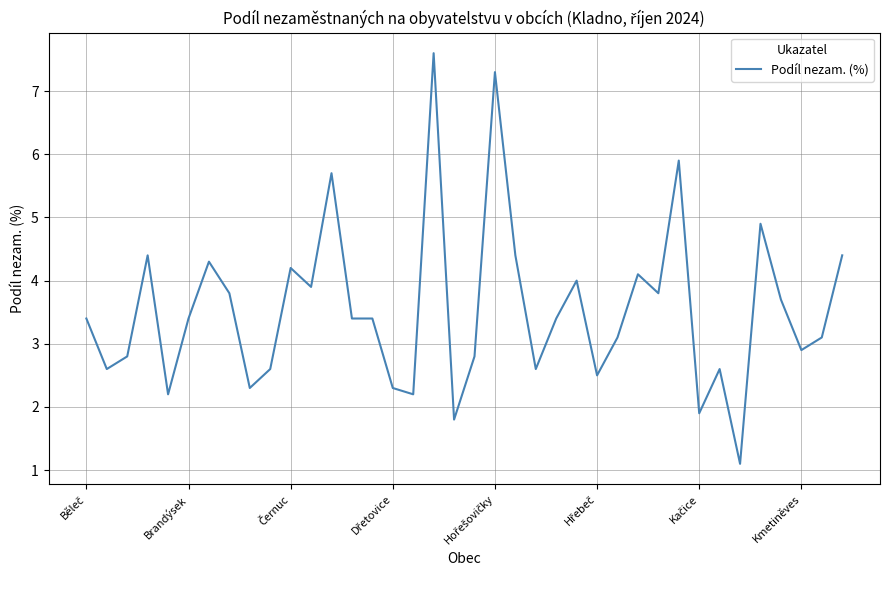

What is the difference between the maximum and minimum values?

6.5